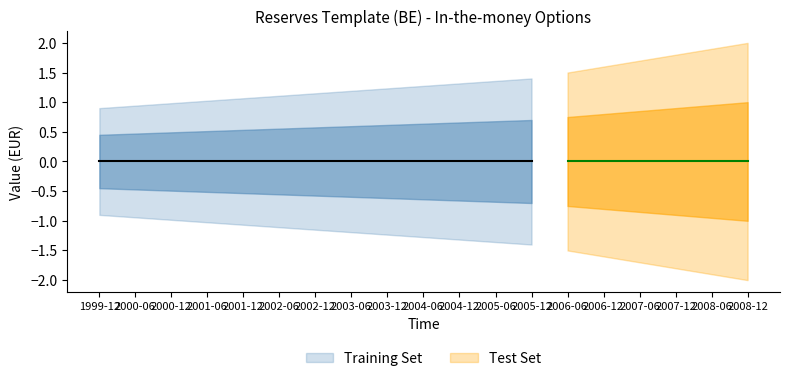

True or false: DECIMALS has a value of 0 at 2000-06.

True